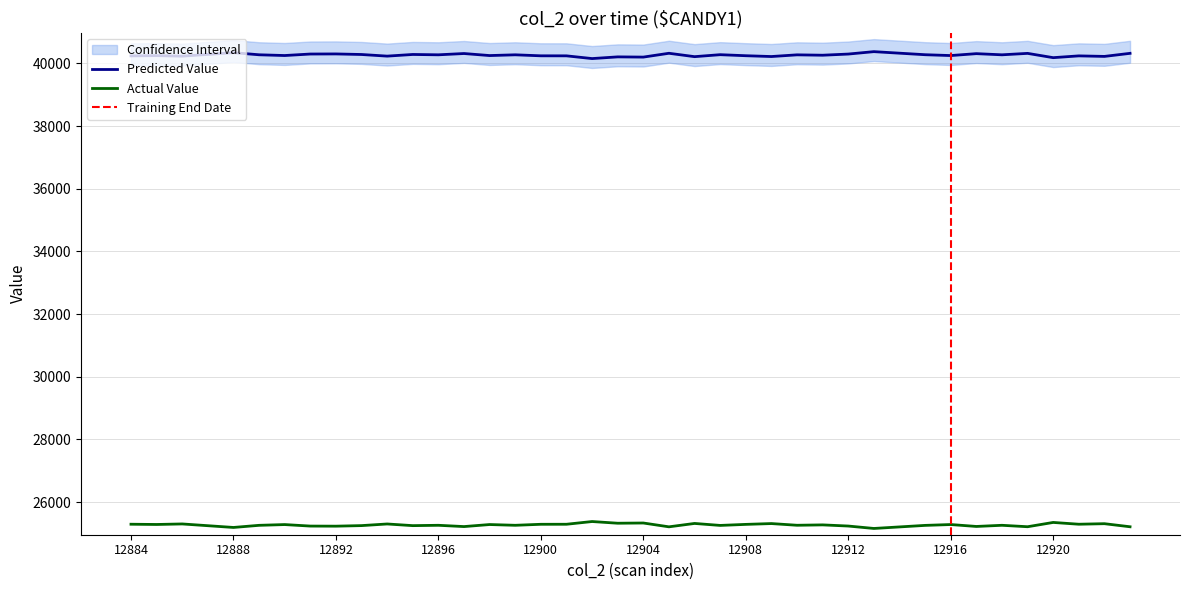

What is the average value of the col_517 series?

40268